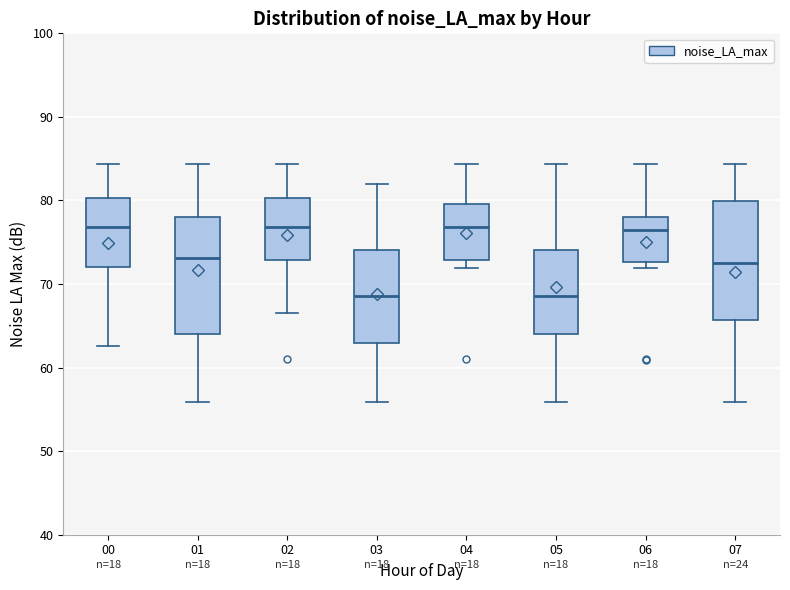

Reading left to right, read every box against the y-axis: the position of its median line, the range the box covers, and the ends of its whiskers. The values are not printed on the chart, so give them approximately, as read against the axis.

00: median 77, box 72 to 80, whiskers 63 to 84
01: median 73, box 64 to 78, whiskers 56 to 84
02: median 77, box 73 to 80, whiskers 67 to 84
03: median 69, box 63 to 74, whiskers 56 to 82
04: median 77, box 73 to 80, whiskers 72 to 84
05: median 69, box 64 to 74, whiskers 56 to 84
06: median 76, box 73 to 78, whiskers 72 to 84
07: median 72, box 66 to 80, whiskers 56 to 84